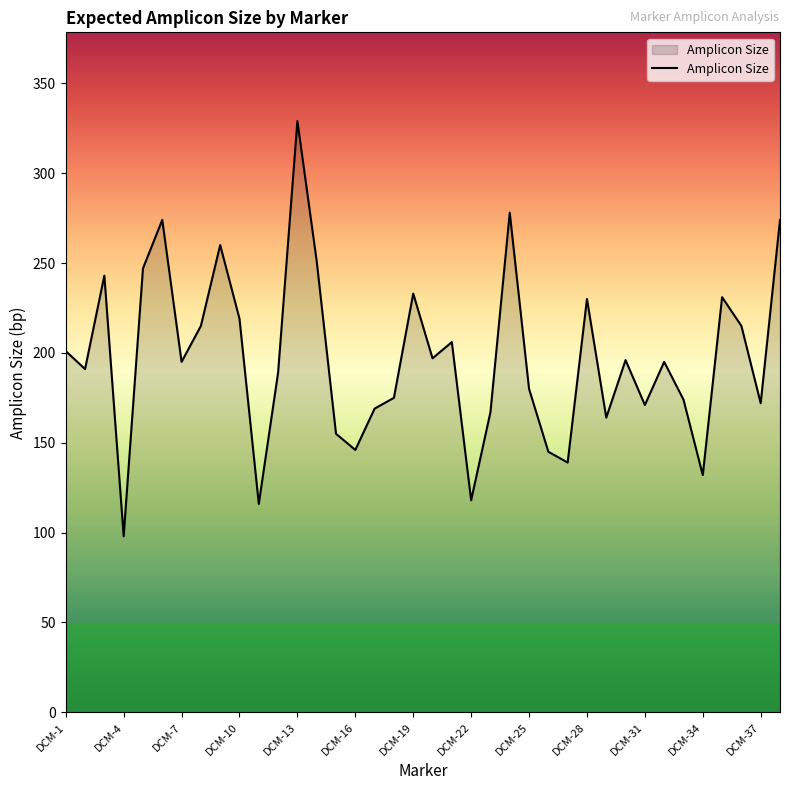

What is the smallest value displayed?

98